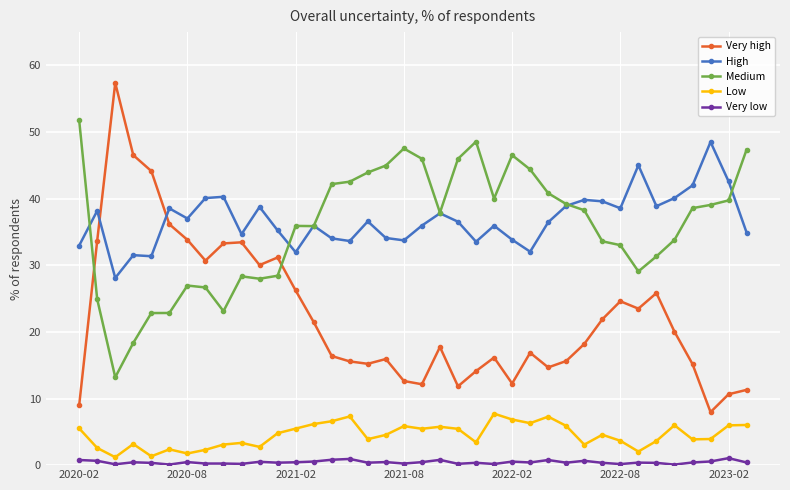

Which series has the largest range (max minus min)?

Very high